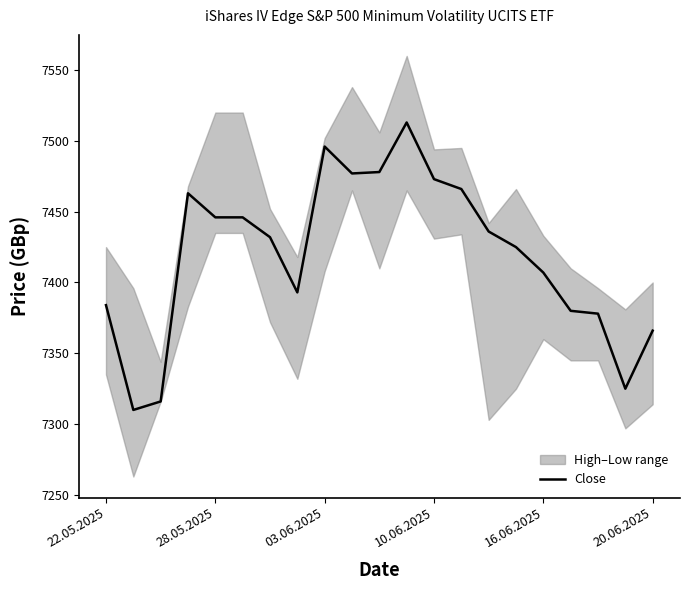

Reading left to right, transcribe all the data shown in this chart.

7384	7310	7316	7463	7446	7446	7432	7393	7496	7477	7478	7513	7473	7466	7436	7425	7407	7380	7378	7325	7366